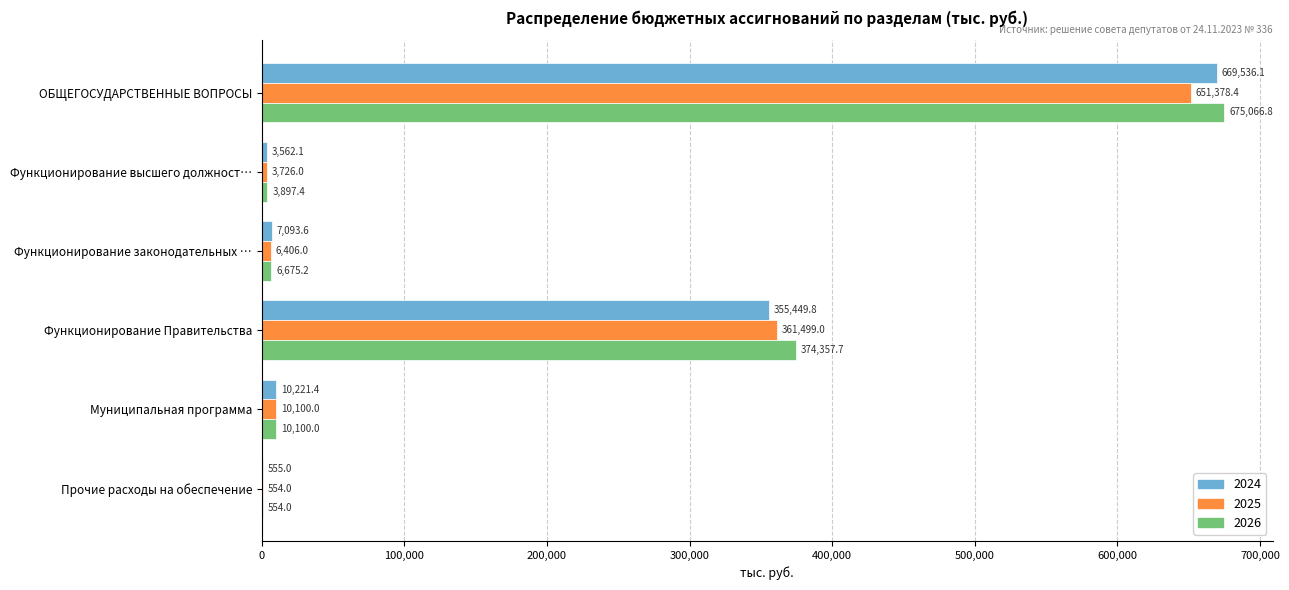

Between Функционирование Правительства and Прочие расходы на обеспечение, which series saw the biggest shift?

2026